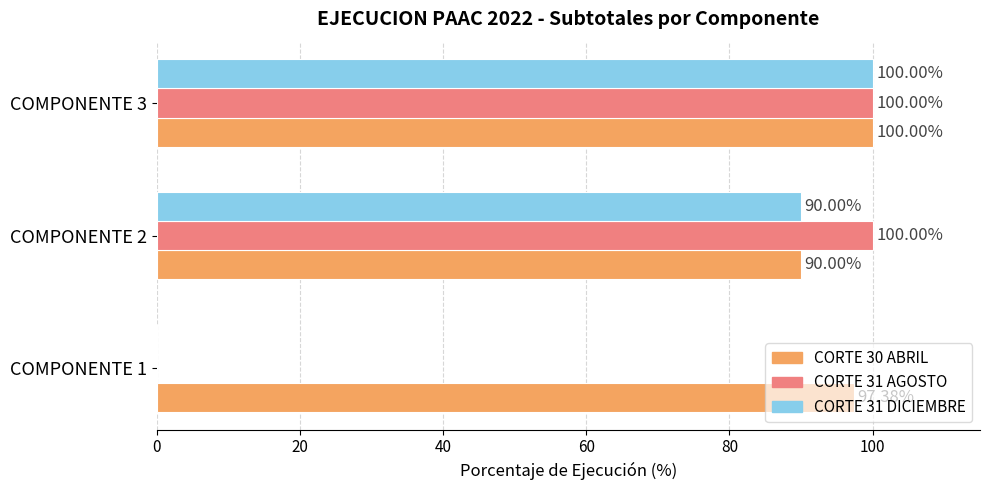

Is the value of CORTE 30 ABRIL at COMPONENTE 1 greater than the value of CORTE 31 AGOSTO at COMPONENTE 1?

Yes